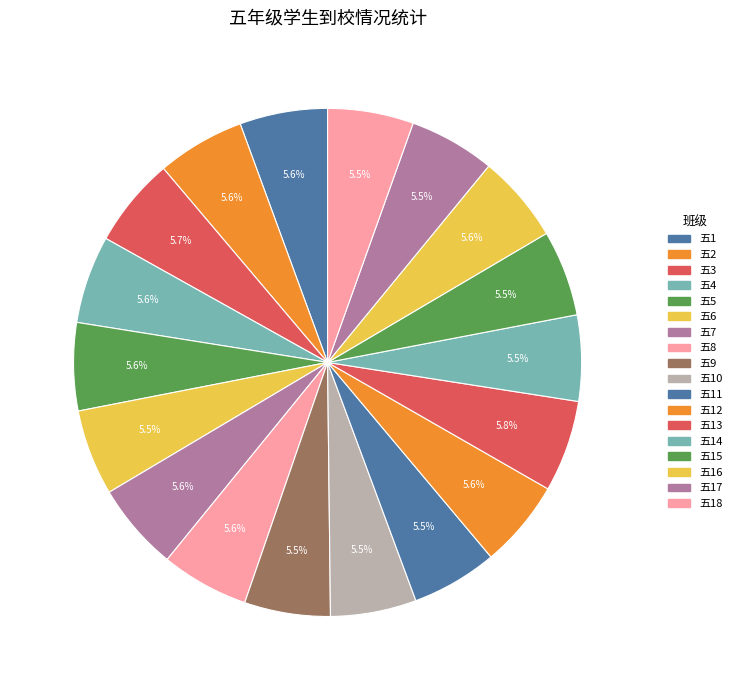

Count the number of slices in the pie.

18